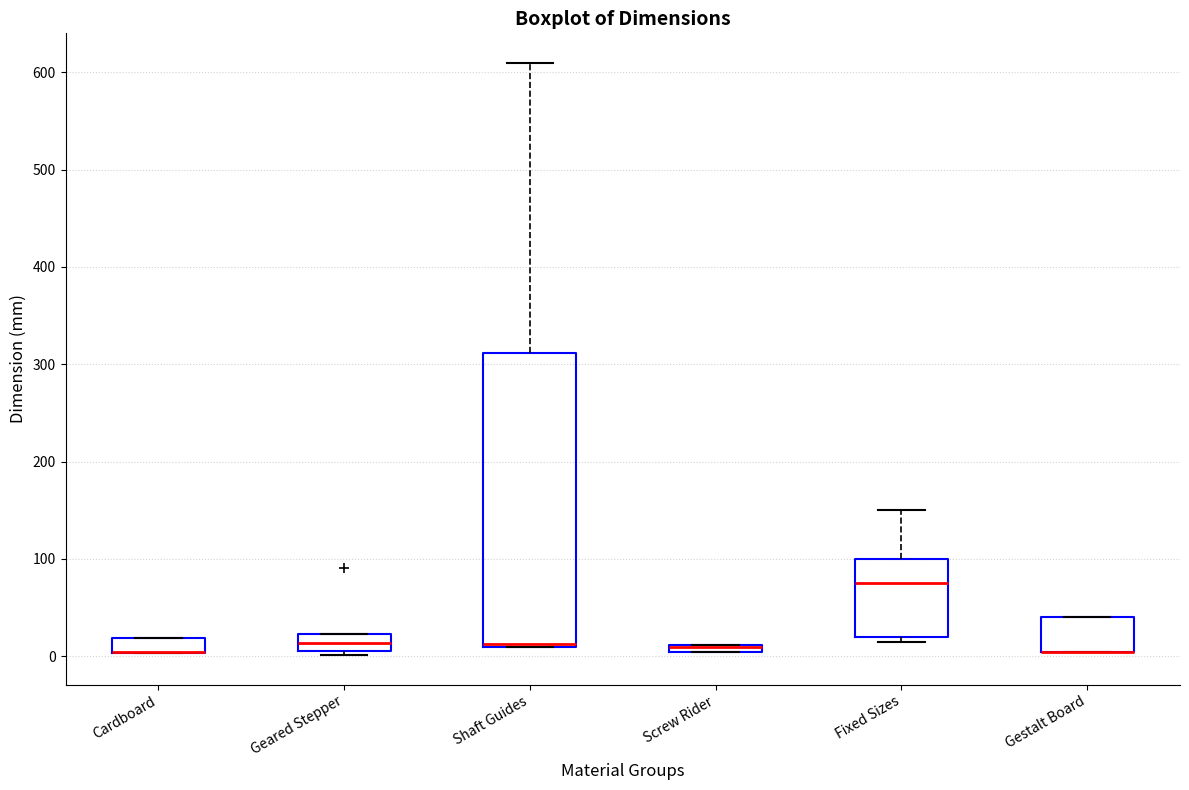

Which box is the tallest, from its lower edge to its upper edge?

Shaft Guides